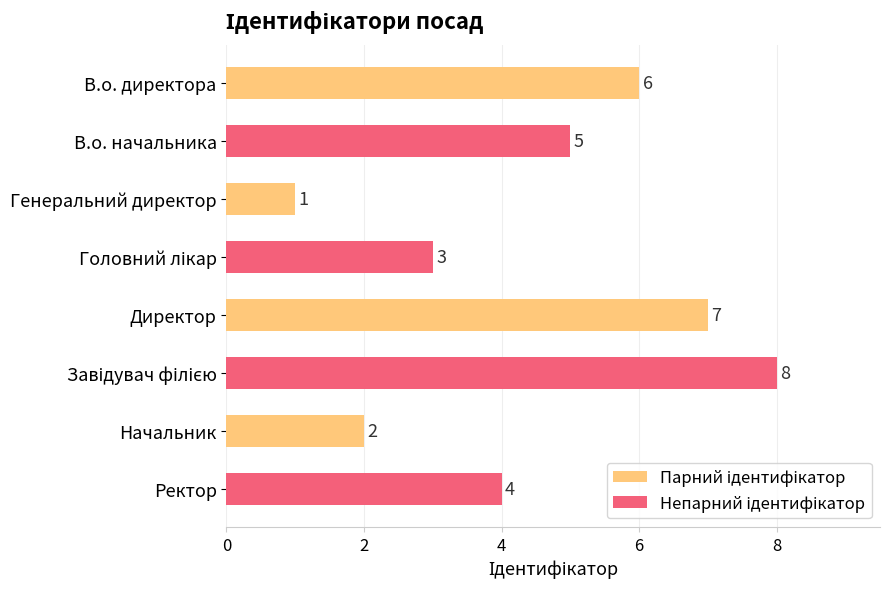

At which category is the sum across all series the highest?

Директор